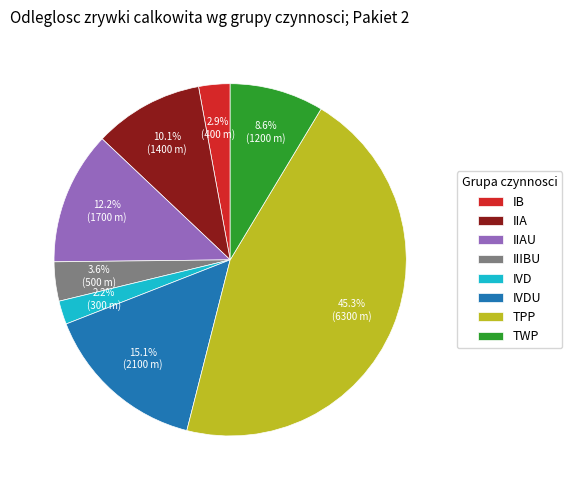

Is it true that TWP is 9% of the pie?

True